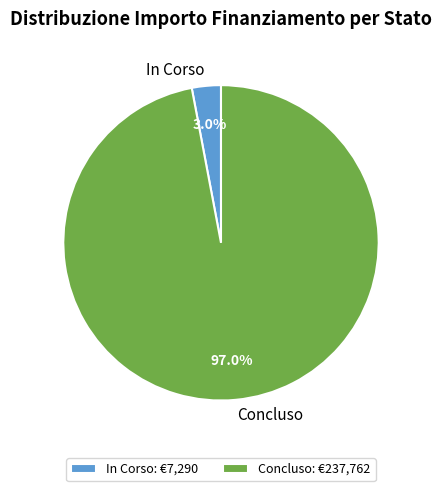

Between In Corso and Concluso, which is larger?

Concluso